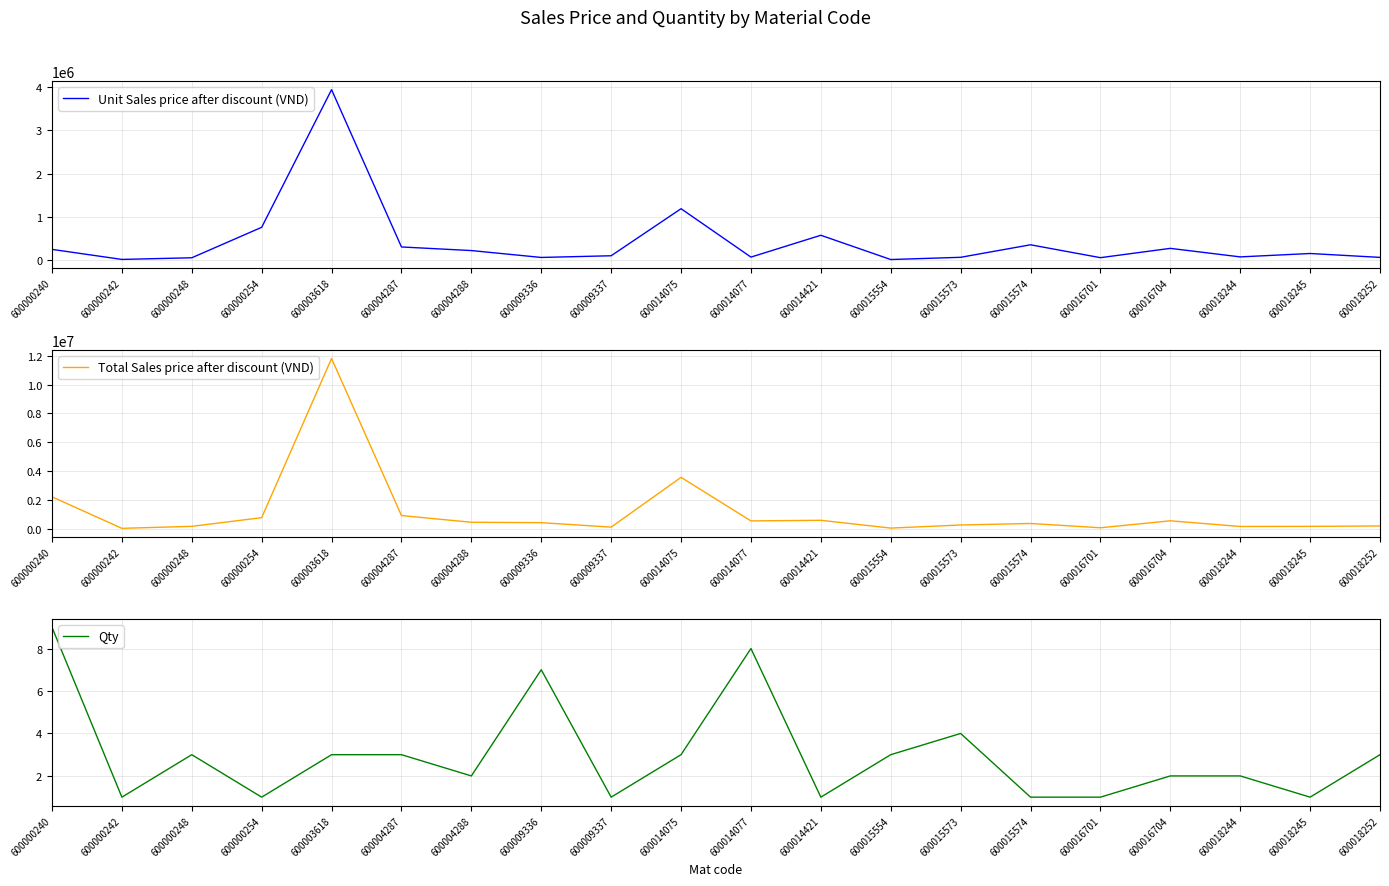

Which series has the widest spread of values?

Total Sales price after discount (VND)